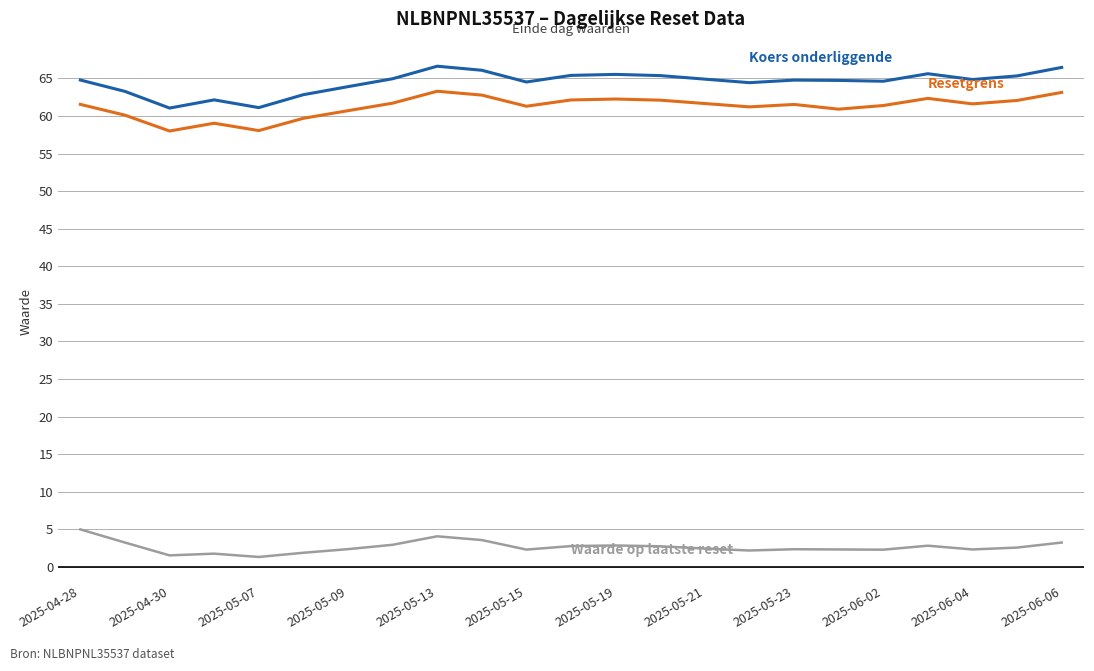

How many lines are shown in the chart?

3